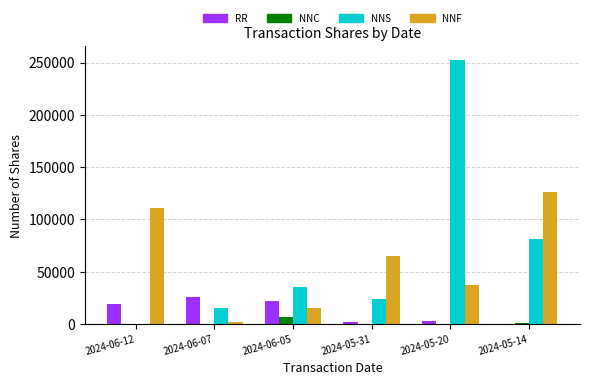

What is the maximum value for RR?

25925